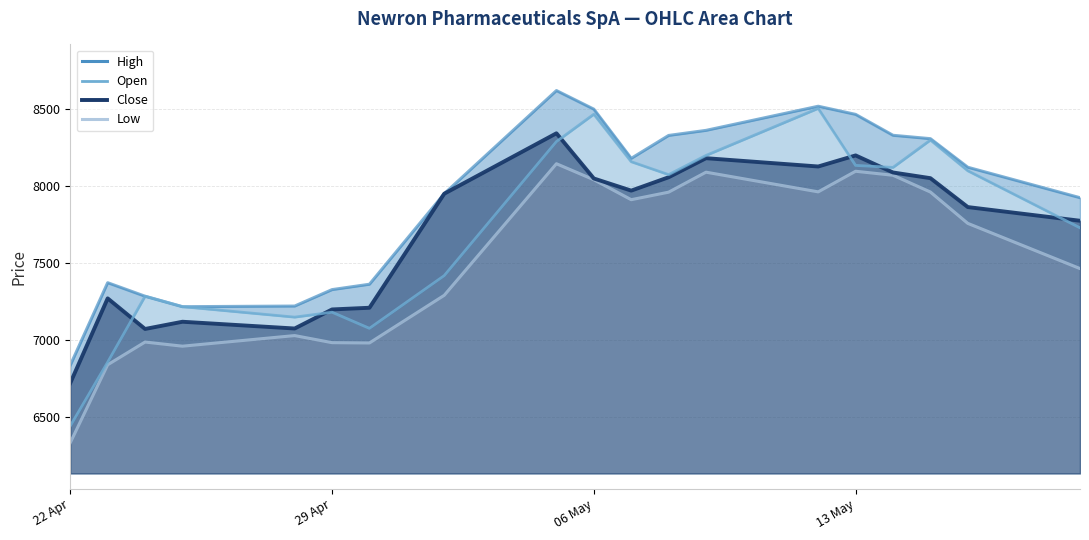

What is the difference between the highest and lowest values at 06 May?

459